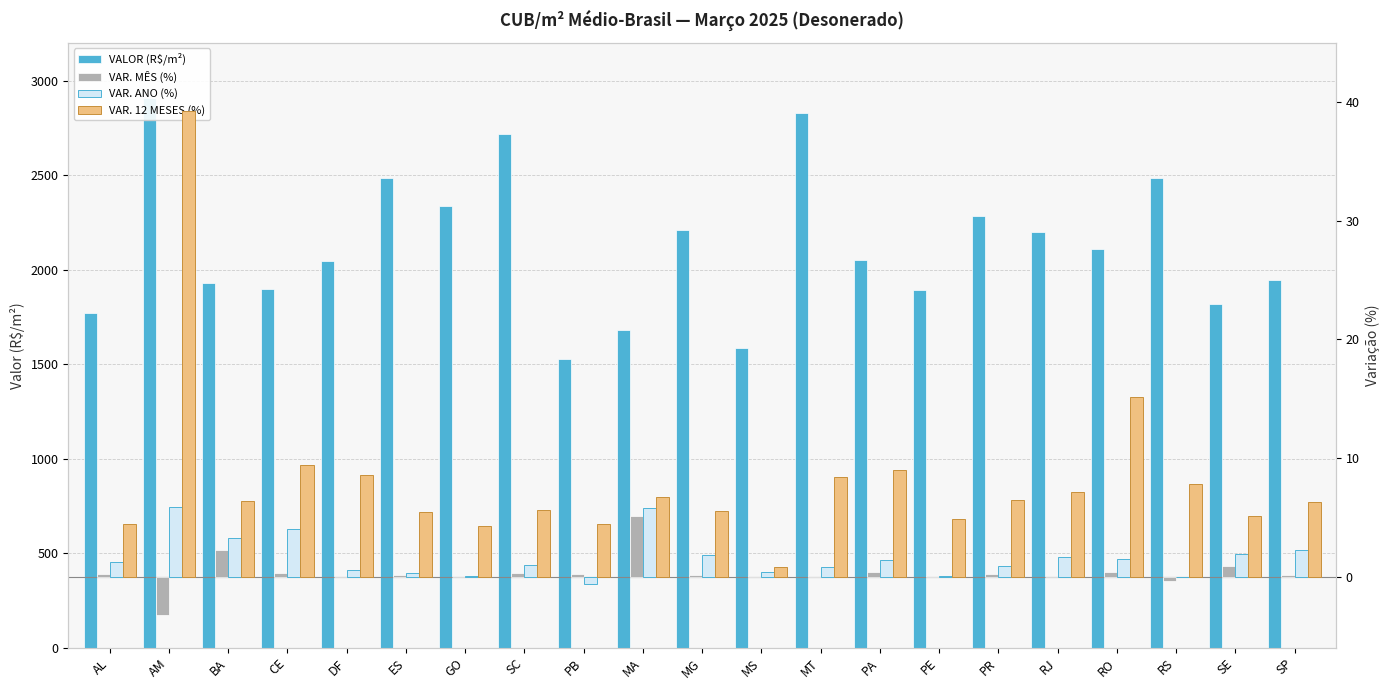

What is the sum of all VALOR (R$/m²) values?

44708.5